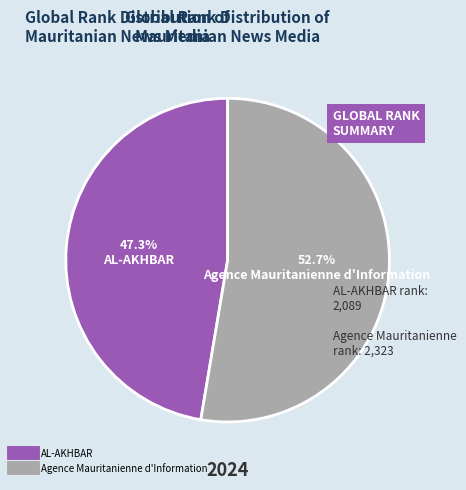

To the nearest percent, what percentage of the pie is Agence Mauritanienne d'Information?

53%